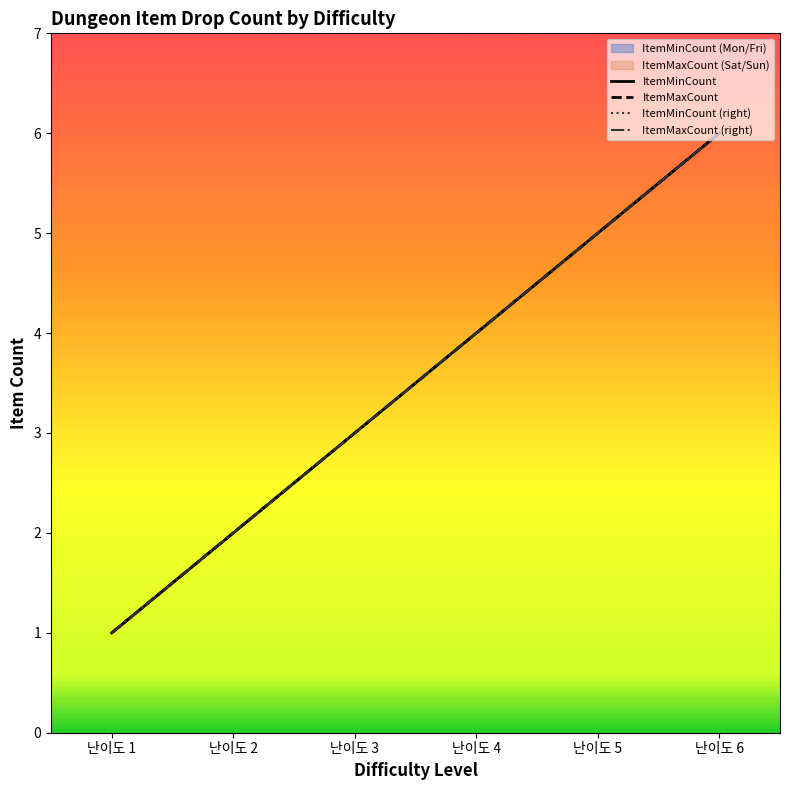

Rank the series at 난이도 3 from lowest to highest value.

ItemMinCount, ItemMaxCount, ItemMinCount (right), ItemMaxCount (right)